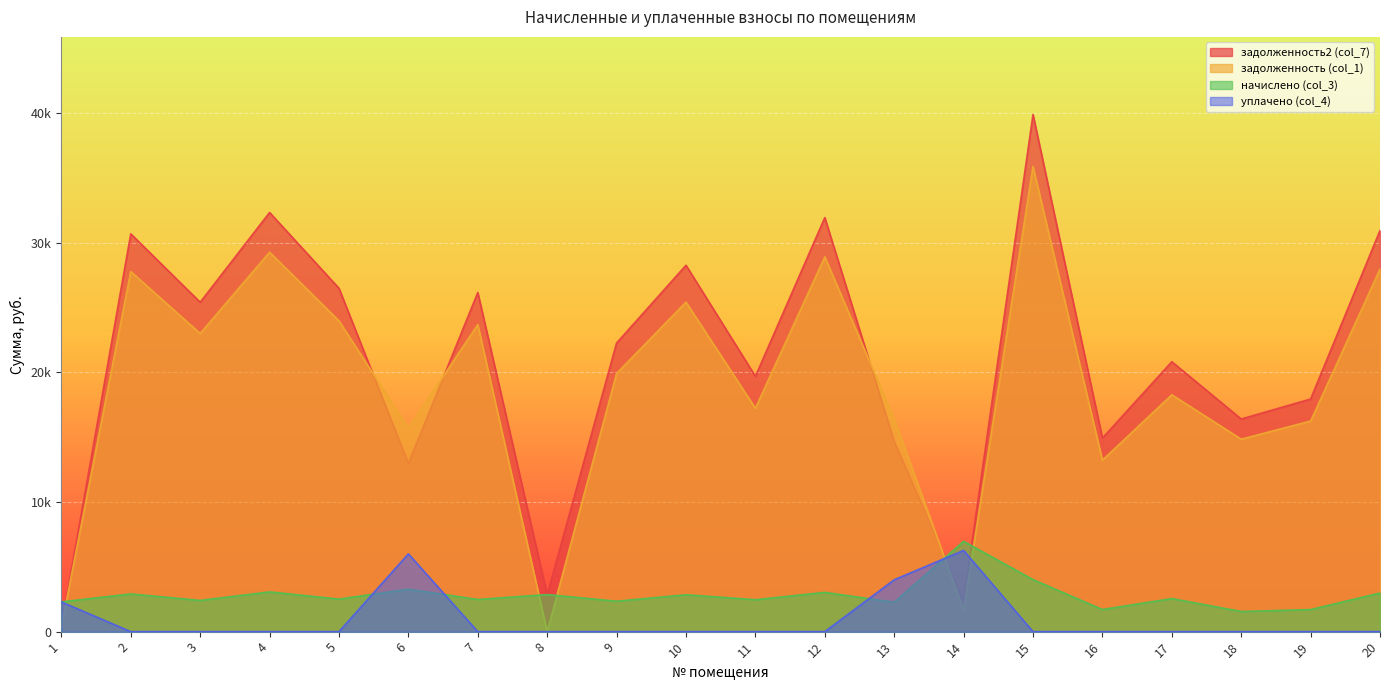

What is the difference between the maximum and second lowest values in the уплачено (col_4) series?

6265.0